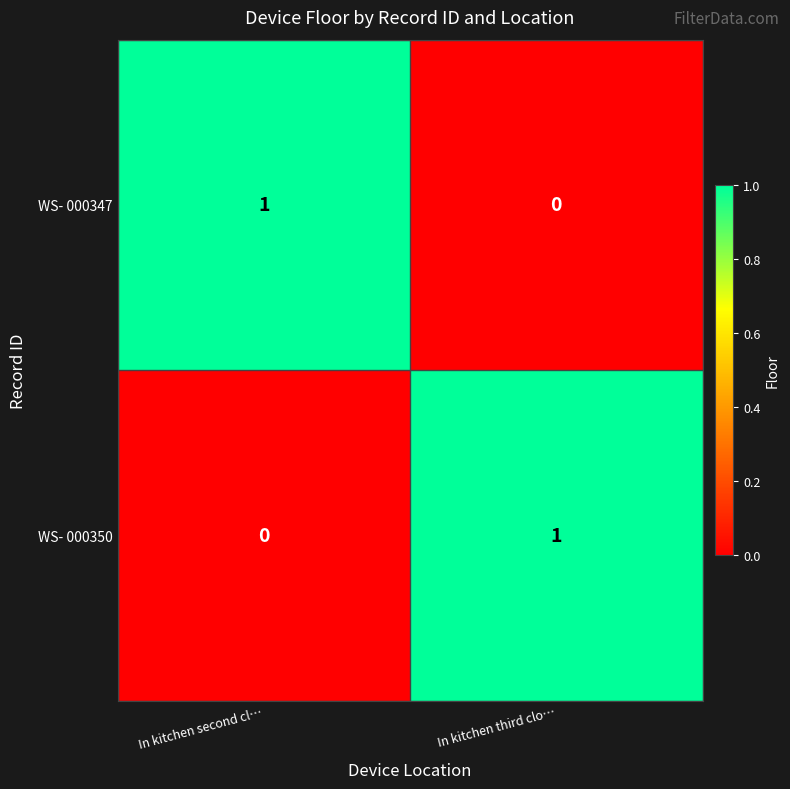

Which category has the lowest value in the WS- 000350 series?

In kitchen second cl…